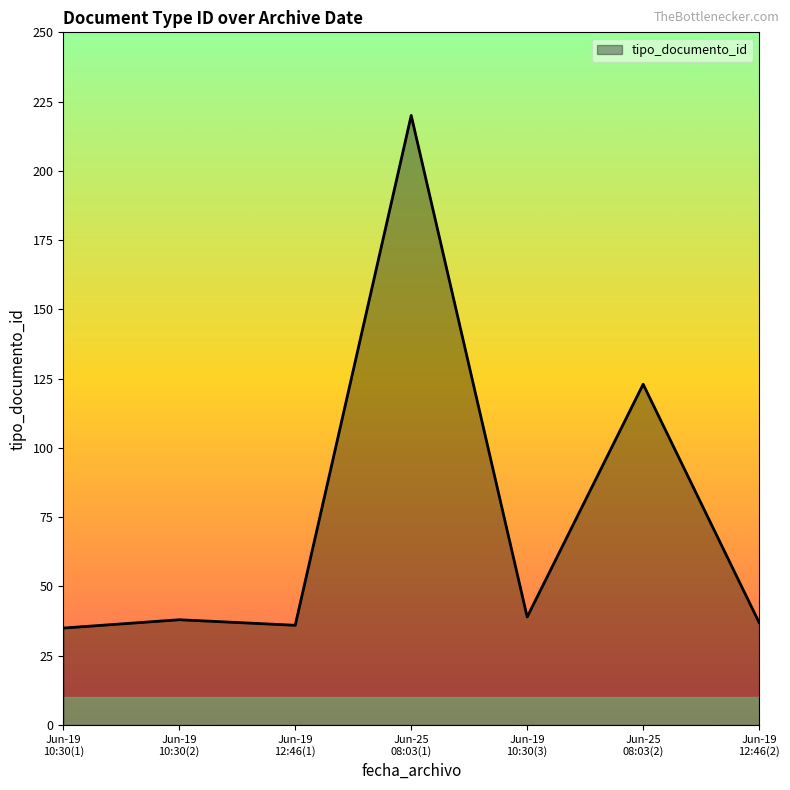

What is the greatest value displayed?

220